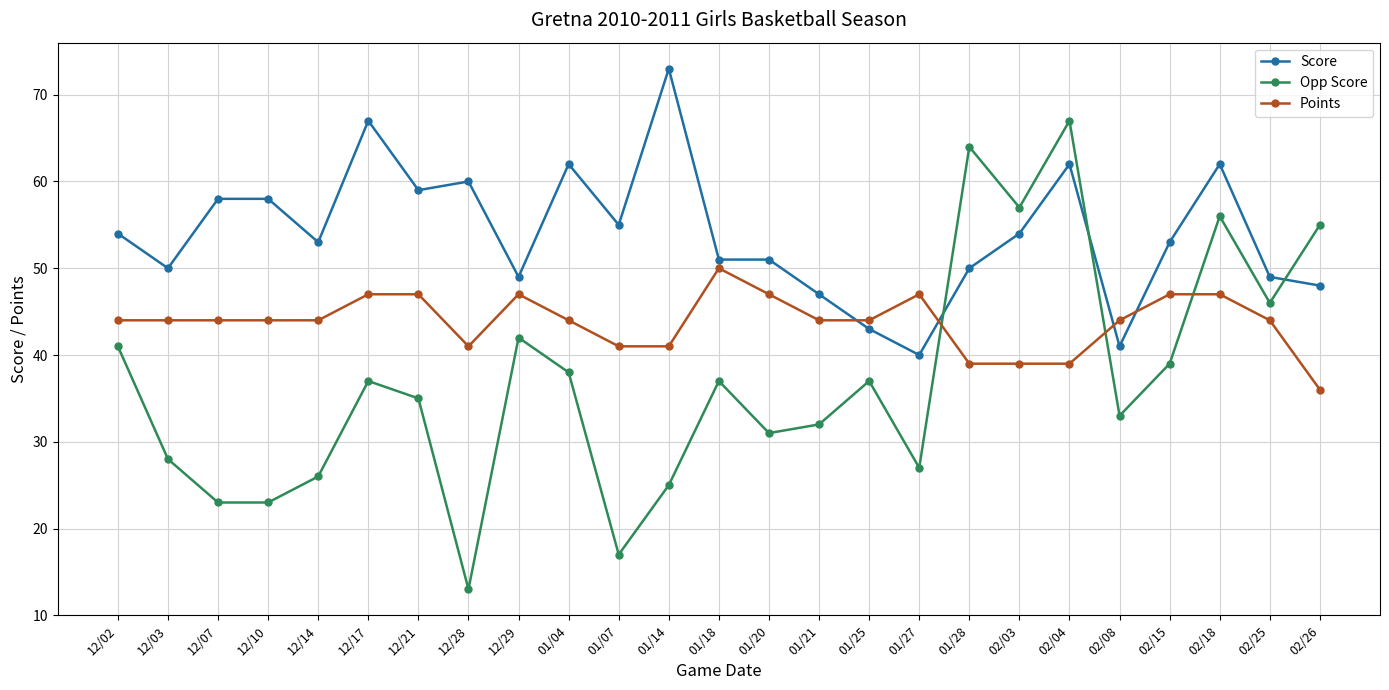

Reading right to left, what are all the values shown in this chart?

Score: 02/26=48	02/25=49	02/18=62	02/15=53	02/08=41	02/04=62	02/03=54	01/28=50	01/27=40	01/25=43	01/21=47	01/20=51	01/18=51	01/14=73	01/07=55	01/04=62	12/29=49	12/28=60	12/21=59	12/17=67	12/14=53	12/10=58	12/07=58	12/03=50	12/02=54
Opp Score: 02/26=55	02/25=46	02/18=56	02/15=39	02/08=33	02/04=67	02/03=57	01/28=64	01/27=27	01/25=37	01/21=32	01/20=31	01/18=37	01/14=25	01/07=17	01/04=38	12/29=42	12/28=13	12/21=35	12/17=37	12/14=26	12/10=23	12/07=23	12/03=28	12/02=41
Points: 02/26=36	02/25=44	02/18=47	02/15=47	02/08=44	02/04=39	02/03=39	01/28=39	01/27=47	01/25=44	01/21=44	01/20=47	01/18=50	01/14=41	01/07=41	01/04=44	12/29=47	12/28=41	12/21=47	12/17=47	12/14=44	12/10=44	12/07=44	12/03=44	12/02=44